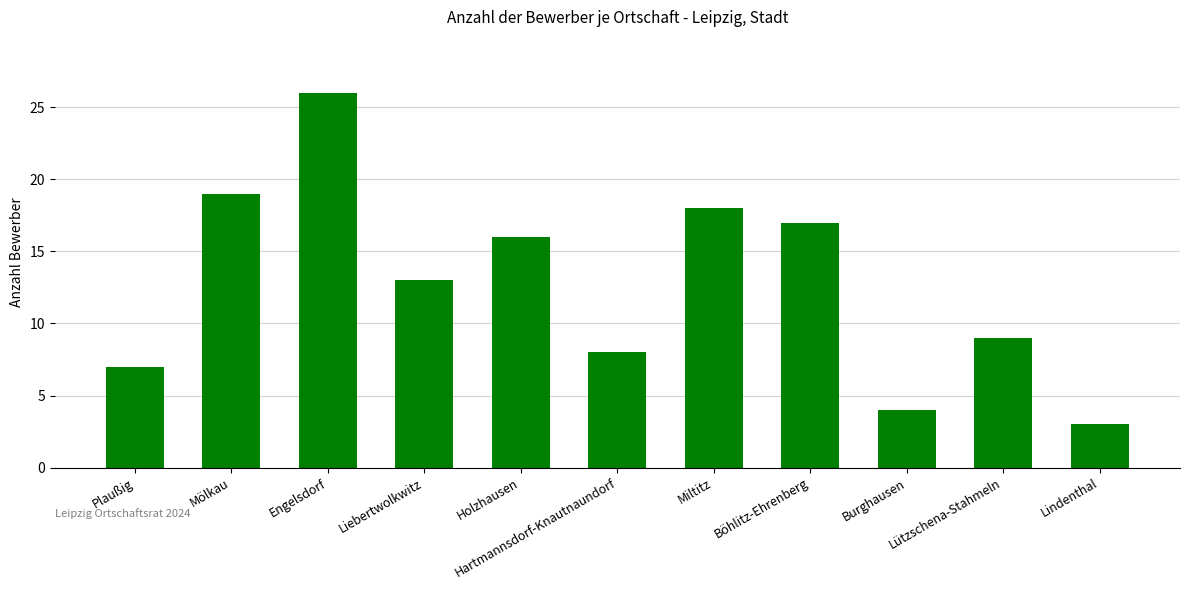

Reading left to right, transcribe all the data shown in this chart.

7	19	26	13	16	8	18	17	4	9	3